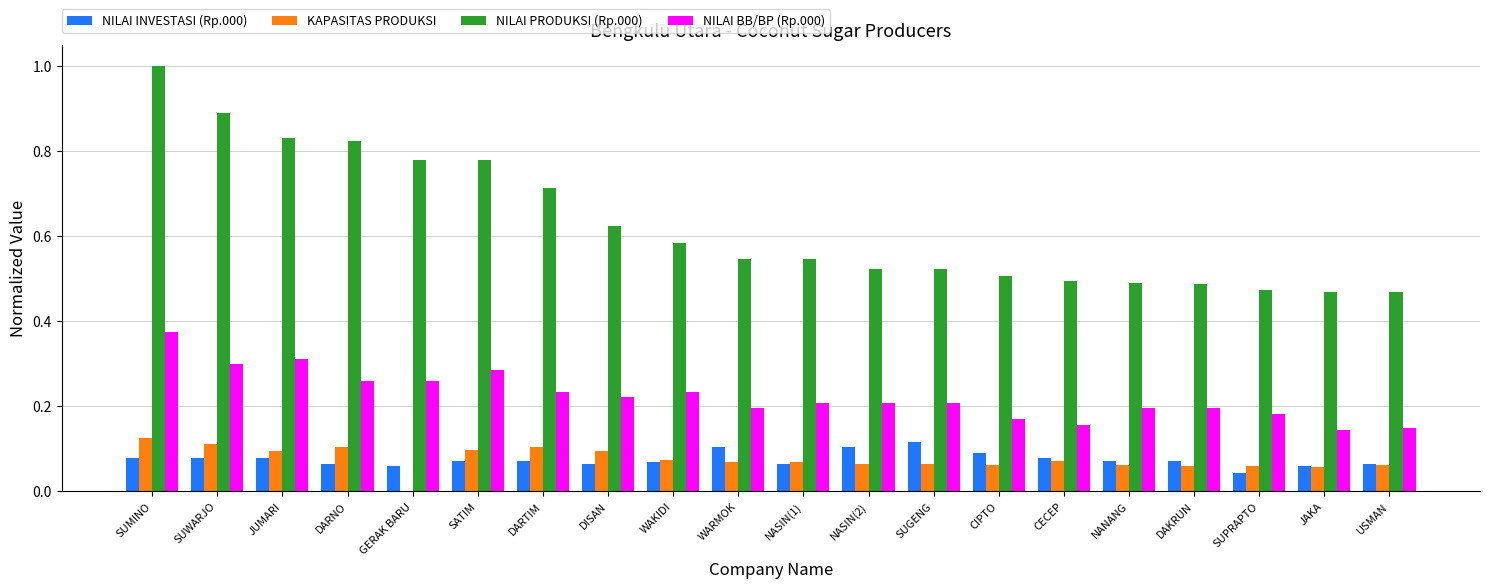

Which series changed the most between DARNO and NANANG?

NILAI PRODUKSI (Rp.000)